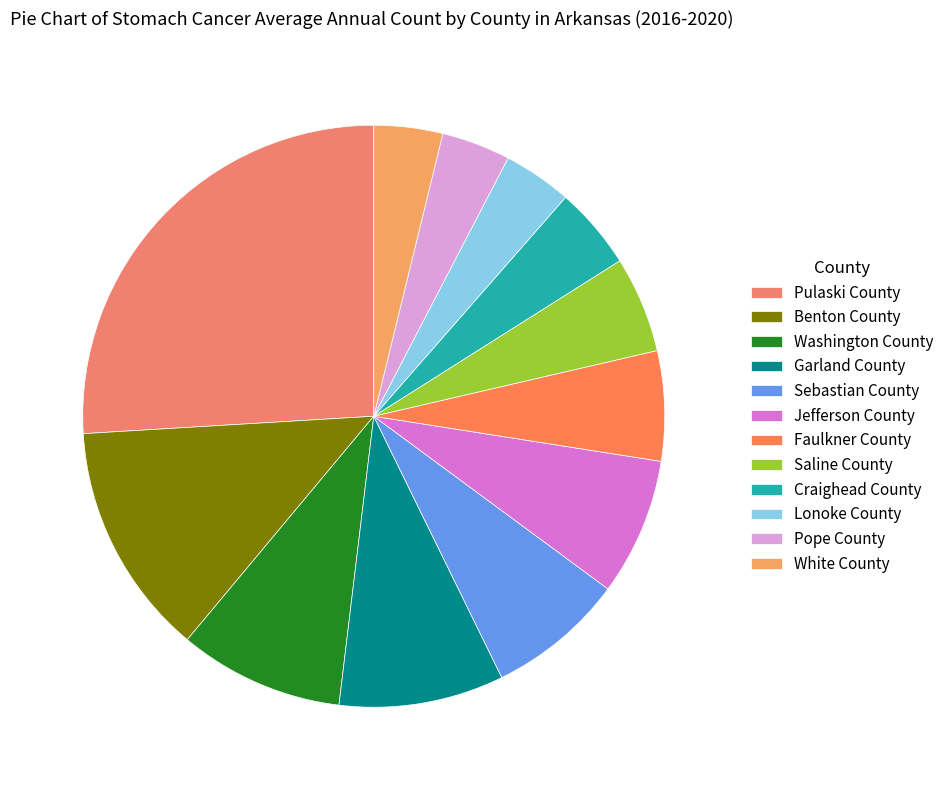

Which has a higher value, Pulaski County or Sebastian County?

Pulaski County